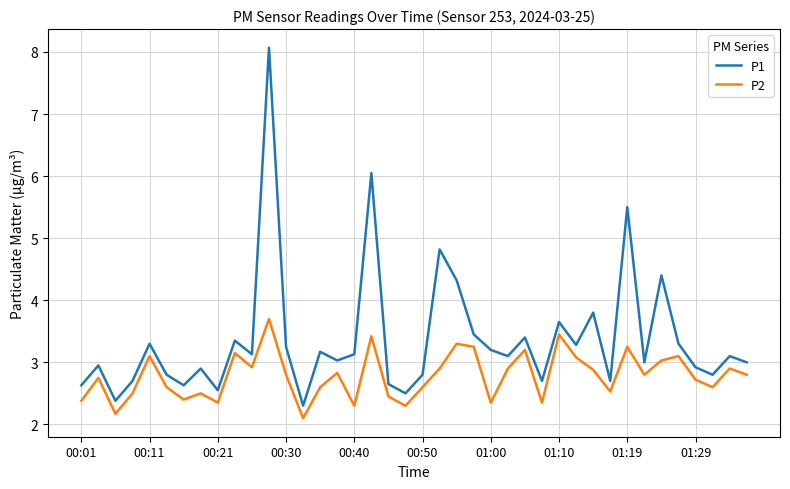

What is the sum of all P2 values?

111.3